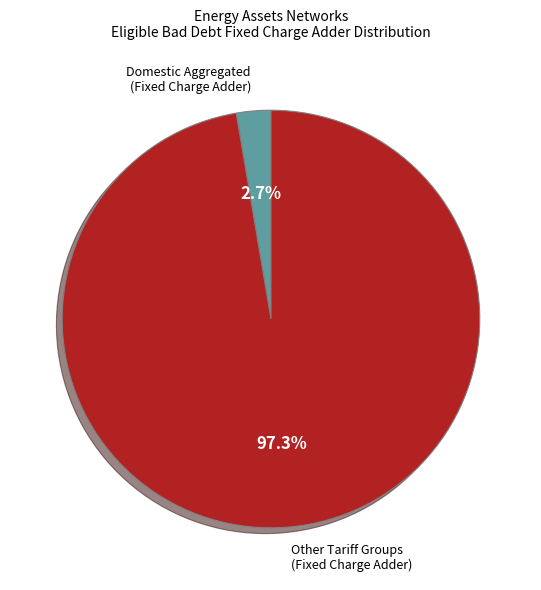

How many slices are in this pie chart?

2